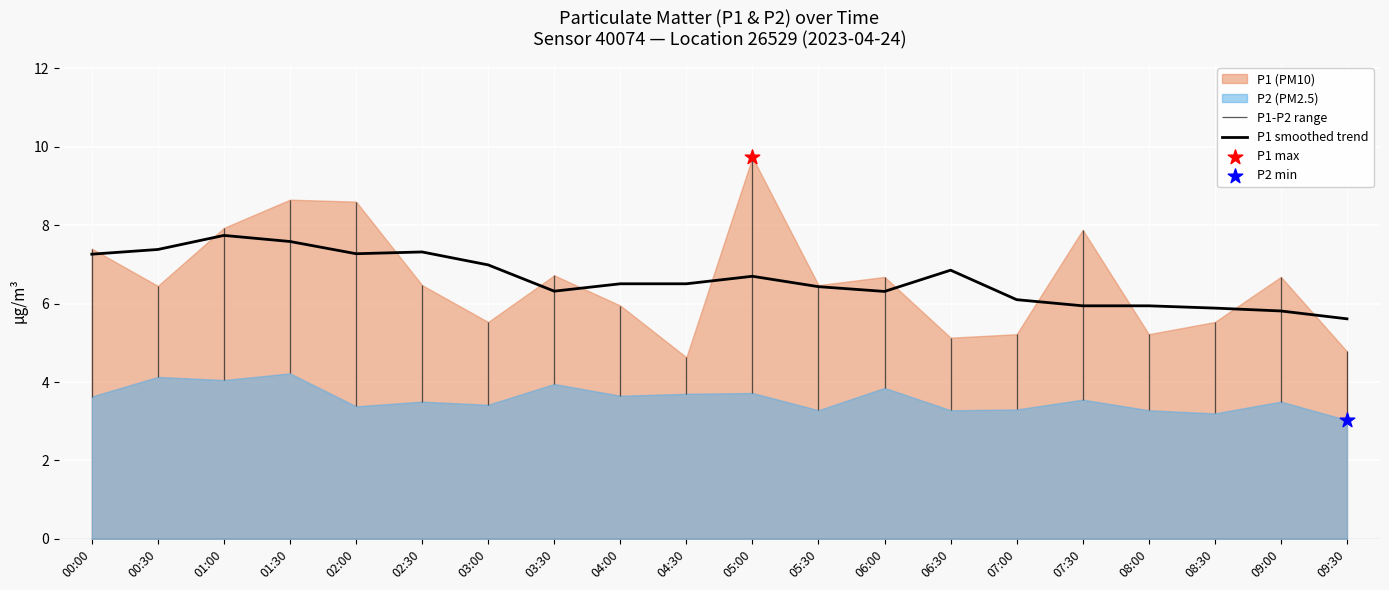

Approximately how many times larger is the value at 06:00 compared to 07:30?

1.1